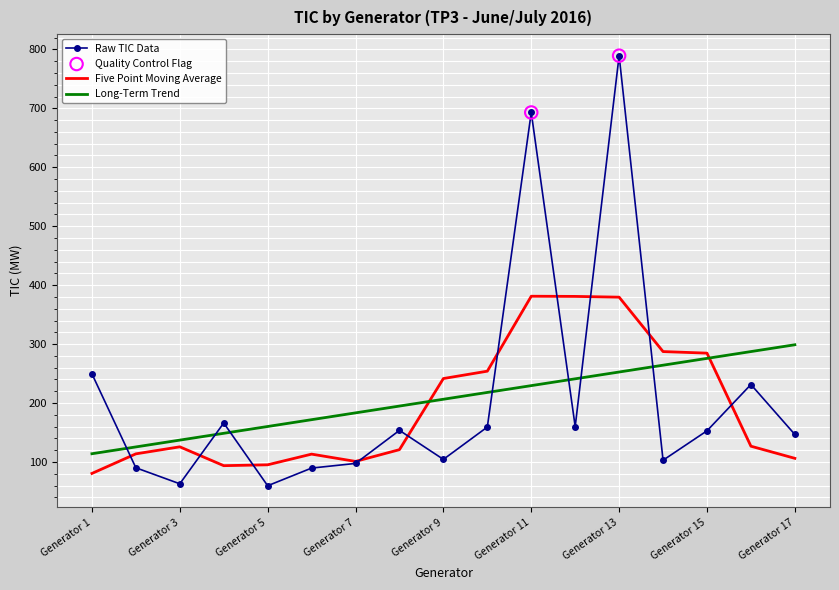

Which series has the largest range (max minus min)?

Raw TIC Data